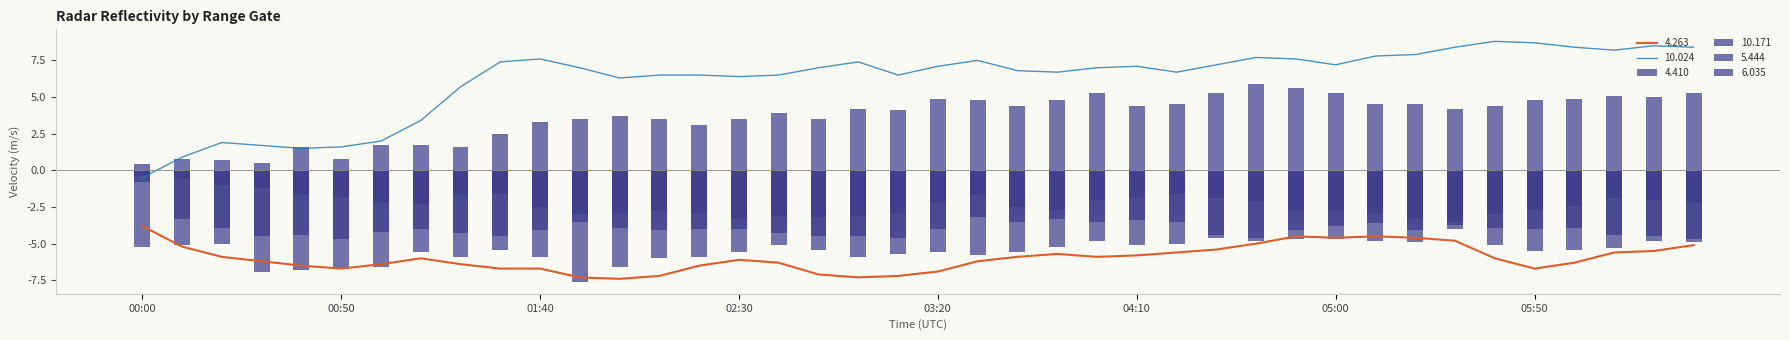

Reading left to right, transcribe all the data shown in this chart.

4.263: -3.8	-5.2	-5.9	-6.2	-6.5	-6.7	-6.4	-6.0	-6.4	-6.7	-6.7	-7.3	-7.4	-7.2	-6.5	-6.1	-6.3	-7.1	-7.3	-7.2	-6.9	-6.2	-5.9	-5.7	-5.9	-5.8	-5.6	-5.4	-5.0	-4.5	-4.6	-4.5	-4.6	-4.8	-6.0	-6.7	-6.3	-5.6	-5.5	-5.1
4.410: -0.8	-3.3	-3.9	-6.9	-6.8	-6.7	-6.6	-5.6	-5.9	-5.4	-5.9	-7.6	-6.6	-6.0	-5.9	-5.6	-5.1	-5.4	-5.9	-5.7	-5.6	-5.8	-5.6	-5.2	-4.8	-5.1	-5.0	-4.6	-4.6	-4.1	-3.8	-3.6	-4.1	-3.5	-5.1	-5.5	-5.4	-5.3	-4.8	-4.9
10.171: 0.4	0.8	0.7	0.5	1.6	0.8	1.7	1.7	1.6	2.5	3.3	3.5	3.7	3.5	3.1	3.5	3.9	3.5	4.2	4.1	4.9	4.8	4.4	4.8	5.3	4.4	4.5	5.3	5.9	5.6	5.3	4.5	4.5	4.2	4.4	4.8	4.9	5.1	5.0	5.3
5.444: -0.4	-0.6	-1.0	-1.2	-1.7	-1.8	-2.2	-2.3	-1.7	-1.6	-2.5	-3.0	-3.9	-4.1	-4.0	-4.0	-4.3	-4.5	-4.5	-4.6	-4.0	-3.2	-3.5	-3.3	-3.5	-3.4	-3.5	-4.4	-4.8	-4.7	-4.7	-4.8	-4.9	-4.0	-3.9	-4.0	-3.9	-4.4	-4.5	-4.7
6.035: -5.2	-5.1	-5.0	-4.5	-4.4	-4.7	-4.2	-4.0	-4.3	-4.5	-4.1	-3.5	-2.9	-2.8	-2.9	-3.3	-3.1	-3.2	-3.1	-2.9	-2.2	-1.7	-2.5	-2.7	-2.0	-1.8	-1.6	-1.9	-2.1	-2.8	-2.8	-2.9	-3.3	-3.7	-3.0	-2.7	-2.4	-1.9	-2.0	-2.2
10.024: -0.5	0.9	1.9	1.7	1.5	1.6	2.0	3.4	5.7	7.4	7.6	7.0	6.3	6.5	6.5	6.4	6.5	7.0	7.4	6.5	7.1	7.5	6.8	6.7	7.0	7.1	6.7	7.2	7.7	7.6	7.2	7.8	7.9	8.4	8.8	8.7	8.4	8.2	8.5	8.4